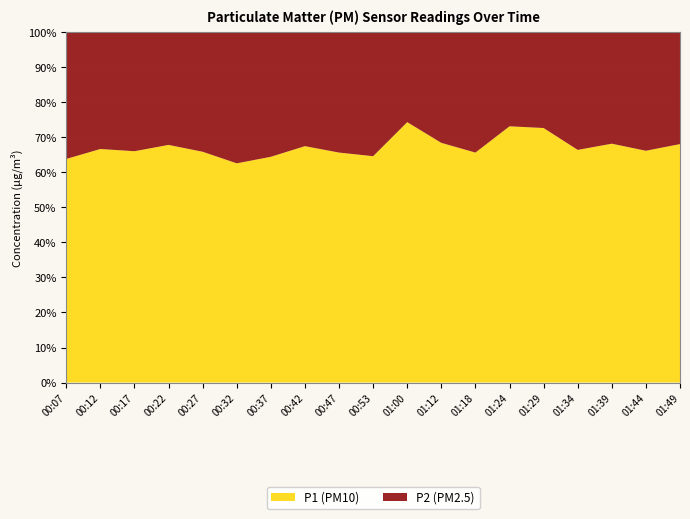

Reading right to left, what are all the values shown in this chart?

P1: 11.3	8.8	9.0	8.7	9.3	7.9	8.6	7.8	8.4	8.4	8.6	11.0	11.6	10.2	11.2	11.6	10.5	7.8	9.0
P2: 5.3	4.5	4.2	4.4	3.5	2.9	4.5	3.6	2.9	4.6	4.5	5.3	6.4	6.1	5.8	5.5	5.4	3.9	5.1